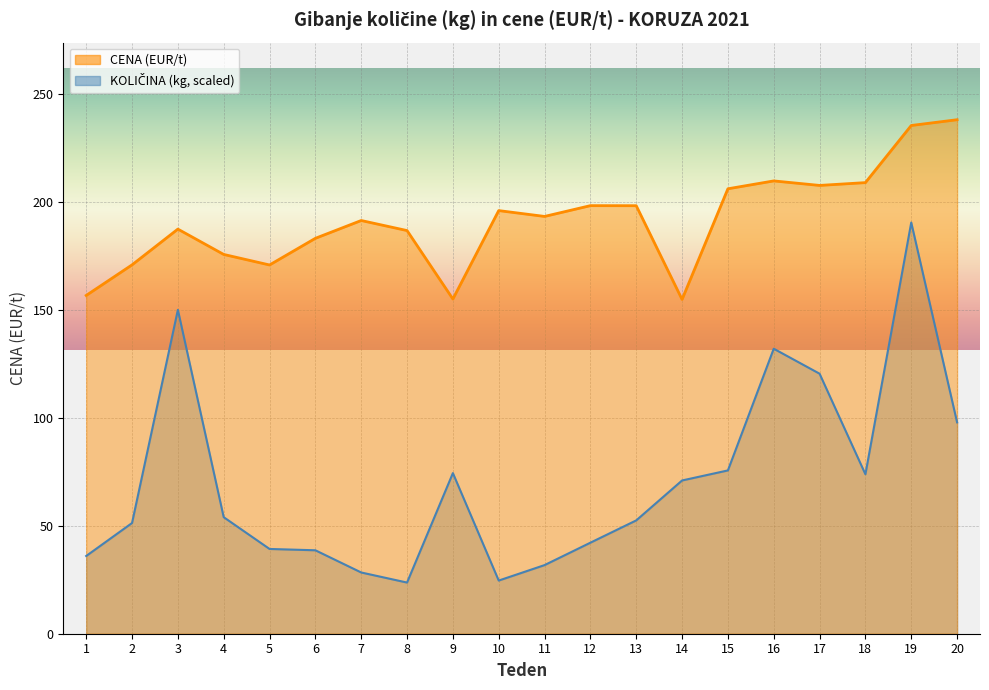

What is the value of the CENA point at the 14th from the left?

154.9